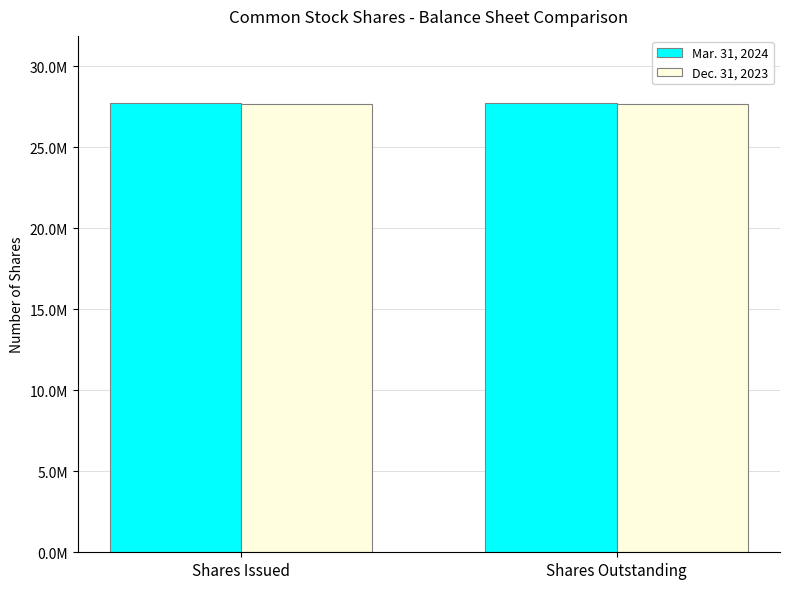

The Dec. 31, 2023 series shows 27699446 at Shares Issued. True or false?

True